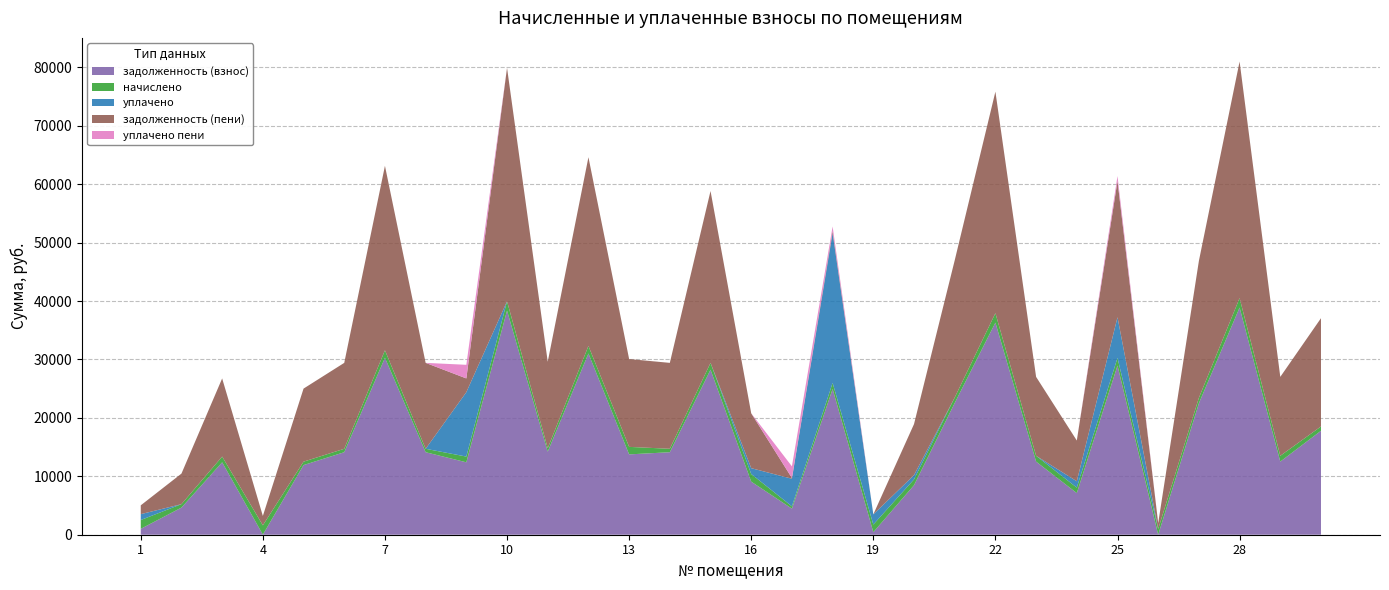

Reading left to right, extract all data points from this chart.

задолженность (взнос): 1=1006.2	2=4644.2	3=12397.9	4=18.1	5=11923.4	6=14126.4	7=30294.0	8=14126.4	9=12397.9	10=38376.8	11=14220.5	12=31030.9	13=13754.3	14=14126.4	15=28252.8	16=9087.0	17=4464.8	18=24956.6	19=435.1	20=8479.8	21=22555.1	22=36317.5	23=12521.3	24=7131.2	25=28971.8	26=0.0	27=22508.2	28=38894.6	29=12521.3	30=17799.4
начислено: 1=1509.3	2=588.9	3=980.9	4=1589.2	5=585.0	6=585.0	7=1285.0	8=585.0	9=980.9	10=1589.2	11=588.9	12=1285.0	13=1285.0	14=585.0	15=1170.0	16=1306.5	17=391.9	18=1033.5	19=1306.5	20=990.6	21=934.0	22=1610.7	23=990.6	24=932.1	25=1306.5	26=990.6	27=932.1	28=1610.7	29=990.6	30=737.1
уплачено: 1=1006.3	2=0.0	3=0.0	4=0.0	5=0.0	6=0.0	7=0.0	8=0.0	9=11025.2	10=0.0	11=0.0	12=0.0	13=0.0	14=0.0	15=0.0	16=1000.0	17=4726.1	18=25645.6	19=1741.5	20=738.0	21=0.0	22=0.0	23=0.0	24=1087.0	25=6954.3	26=0.0	27=0.0	28=0.0	29=0.0	30=0.0
задолженность (пени): 1=1509.2	2=5233.1	3=13378.8	4=1607.3	5=12508.4	6=14711.4	7=31579.0	8=14711.4	9=2353.6	10=39966.1	11=14809.4	12=32316.0	13=15039.3	14=14711.4	15=29422.8	16=9393.5	17=130.7	18=344.5	19=0.0	20=8732.4	21=23489.1	22=37928.2	23=13511.9	24=6976.3	25=23324.0	26=990.6	27=23440.3	28=40505.3	29=13511.9	30=18536.5
уплачено пени: 1=0.7	2=0.0	3=0.0	4=0.0	5=0.0	6=0.0	7=0.0	8=0.0	9=2332.6	10=0.0	11=0.0	12=0.0	13=0.0	14=0.0	15=0.0	16=0.0	17=1990.9	18=794.4	19=0.0	20=0.0	21=0.0	22=0.0	23=0.0	24=0.0	25=847.6	26=0.0	27=0.0	28=0.0	29=0.0	30=0.0